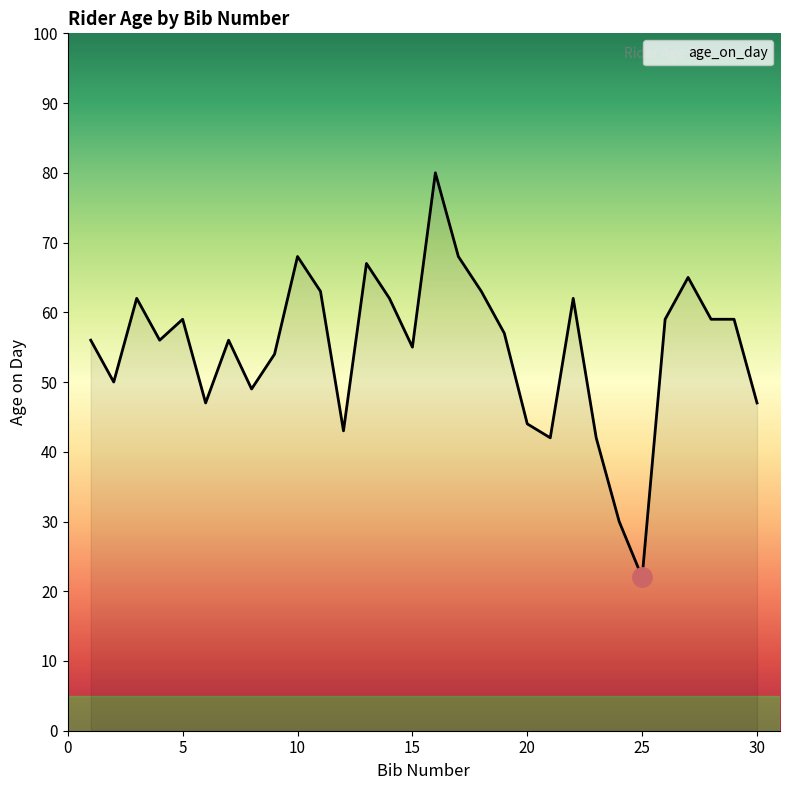

What is the minimum value shown in the chart?

22